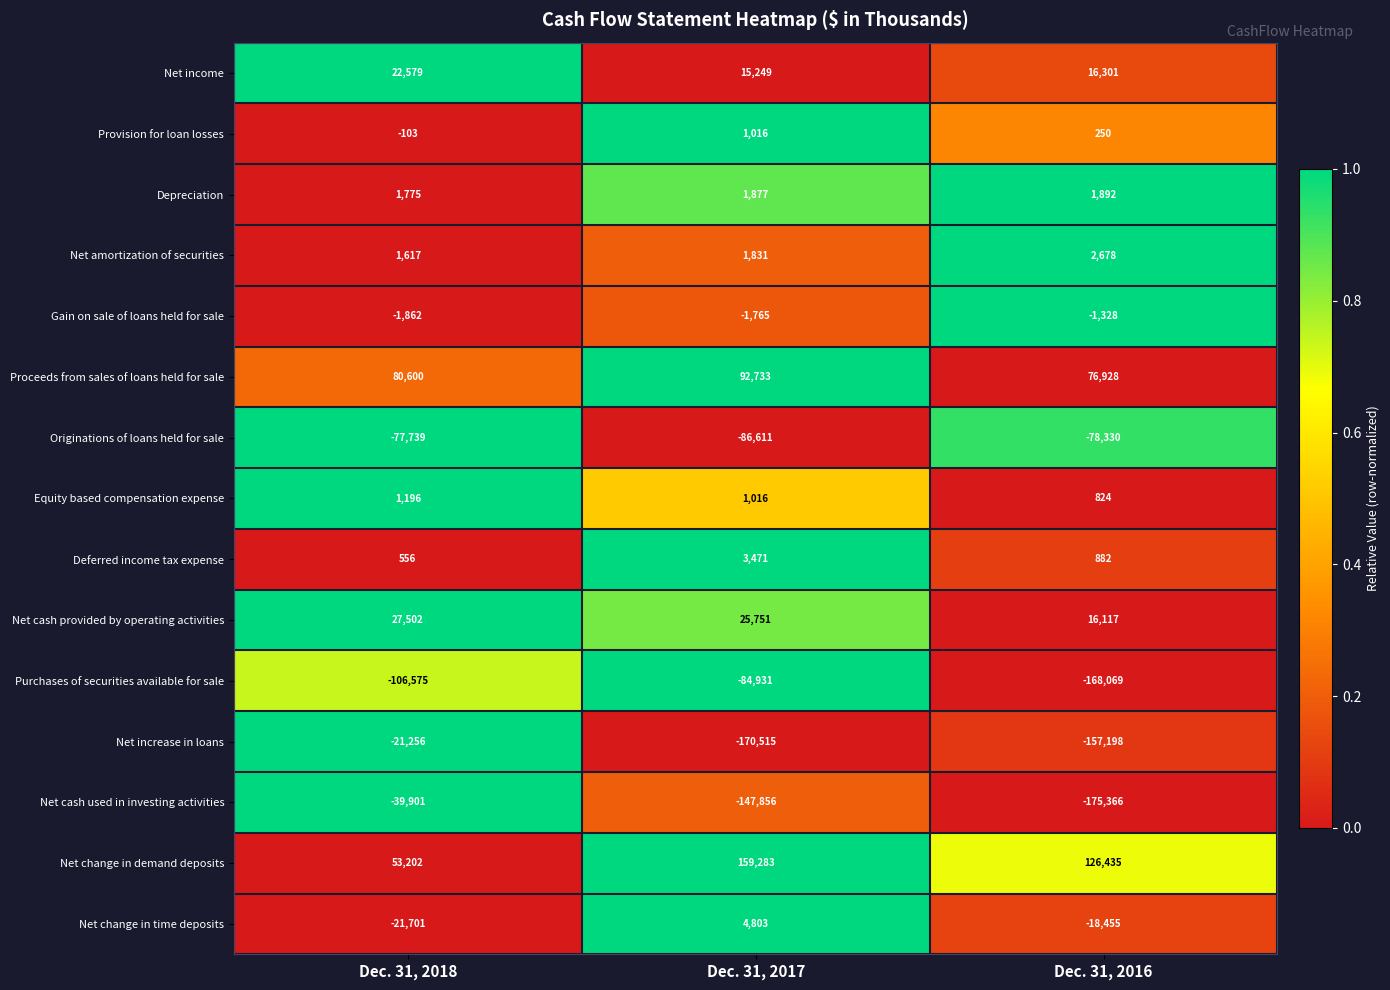

List the series in order of their peak value, lowest first.

Purchases of securities available for sale, Originations of loans held for sale, Net cash used in investing activities, Net increase in loans, Gain on sale of loans held for sale, Provision for loan losses, Equity based compensation expense, Depreciation, Net amortization of securities, Deferred income tax expense, Net change in time deposits, Net income, Net cash provided by operating activities, Proceeds from sales of loans held for sale, Net change in demand deposits